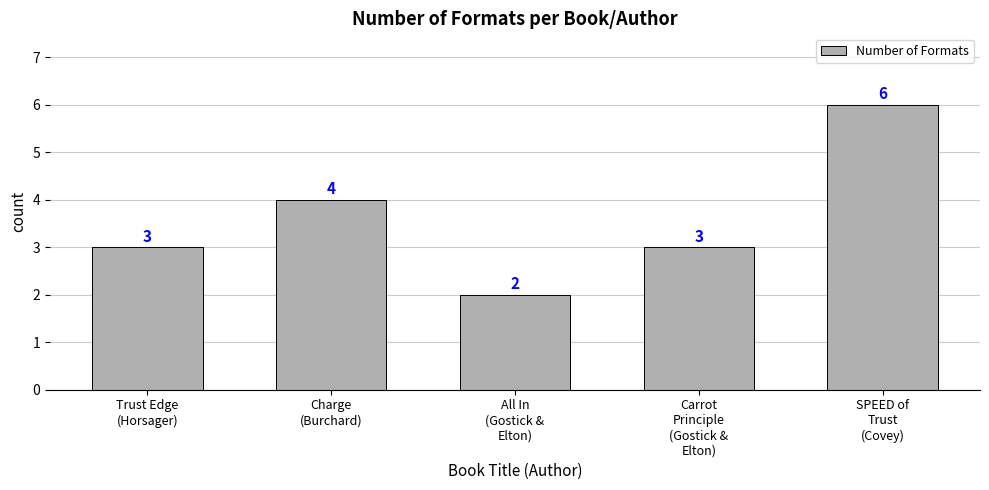

What is the value of the 2nd bar from the left?

4